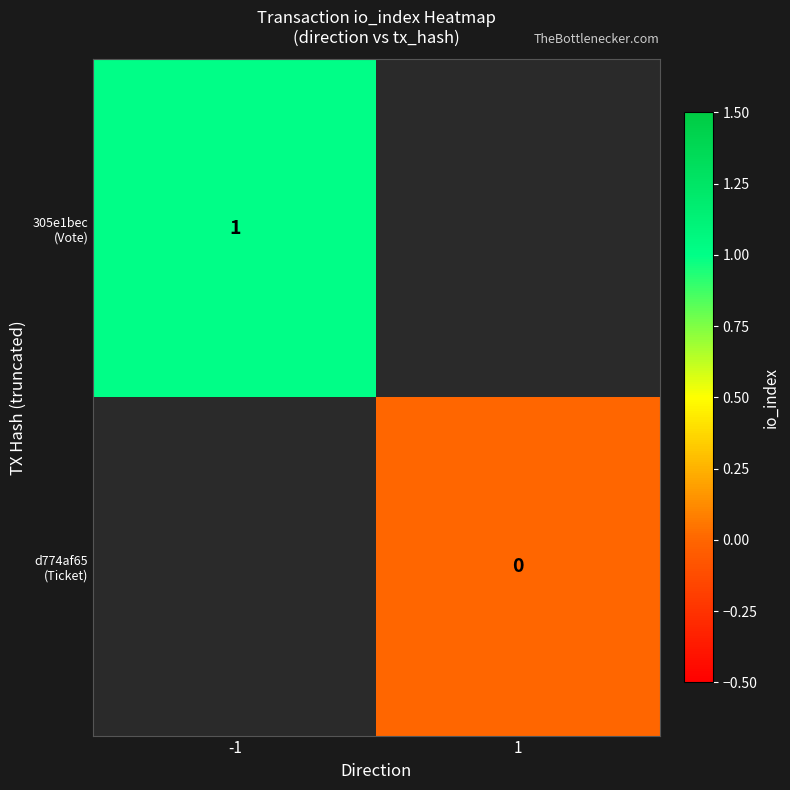

What is the maximum value for 305e1bec (Vote)?

1.0